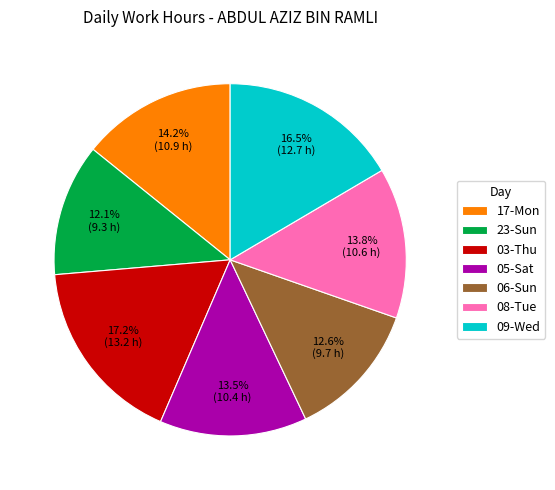

Does 03-Thu represent more than half of the total?

No